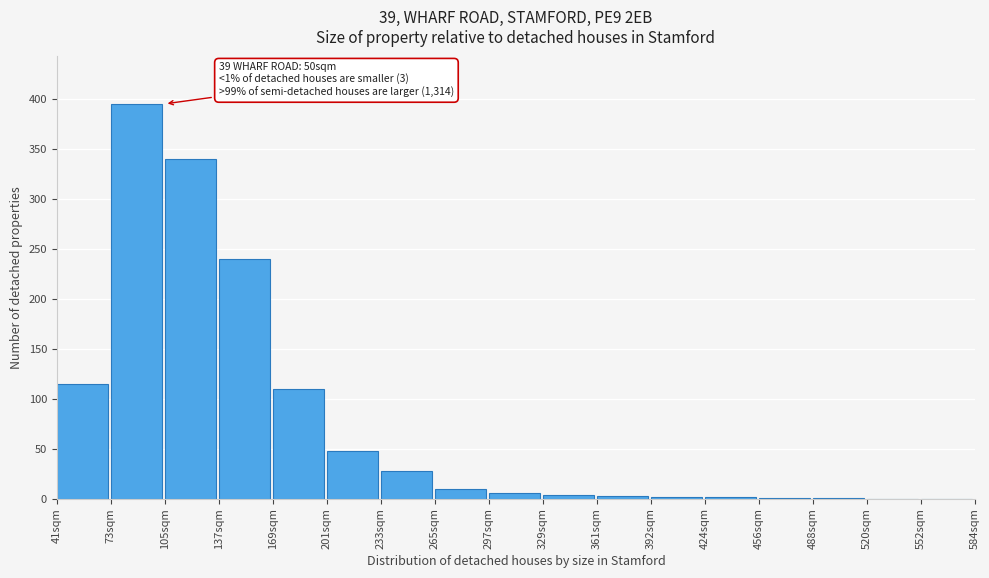

True or false: the data shows 100 at 73sqm.

False